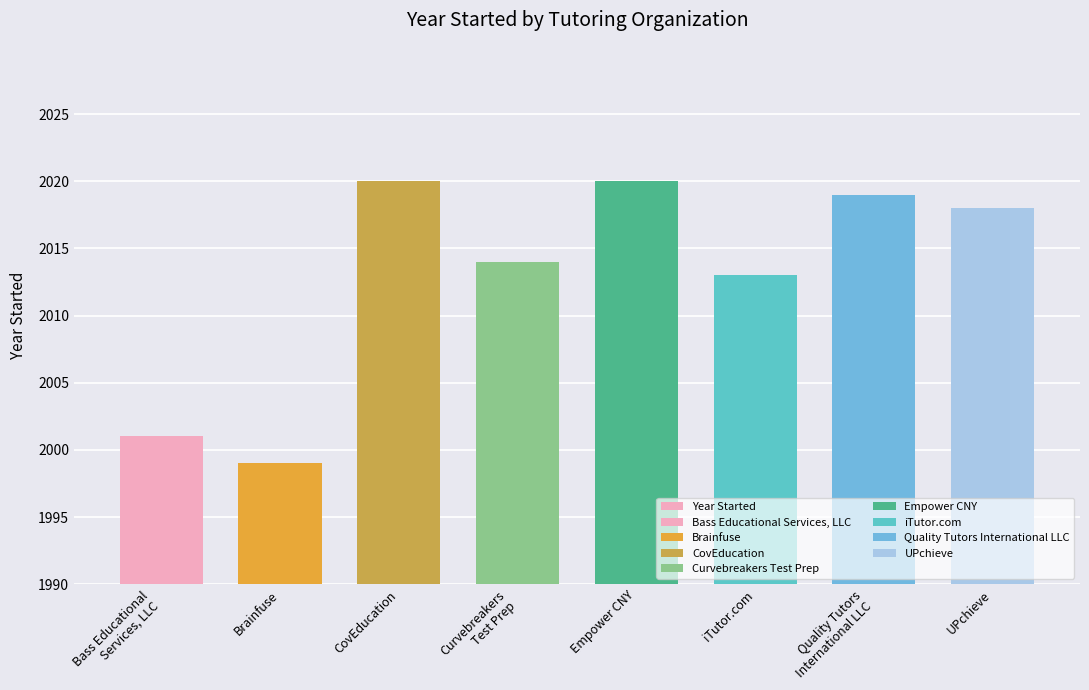

Rank the categories by value from lowest to highest.

Brainfuse, Bass Educational
Services, LLC, iTutor.com, Curvebreakers
Test Prep, UPchieve, Quality Tutors
International LLC, CovEducation, Empower CNY